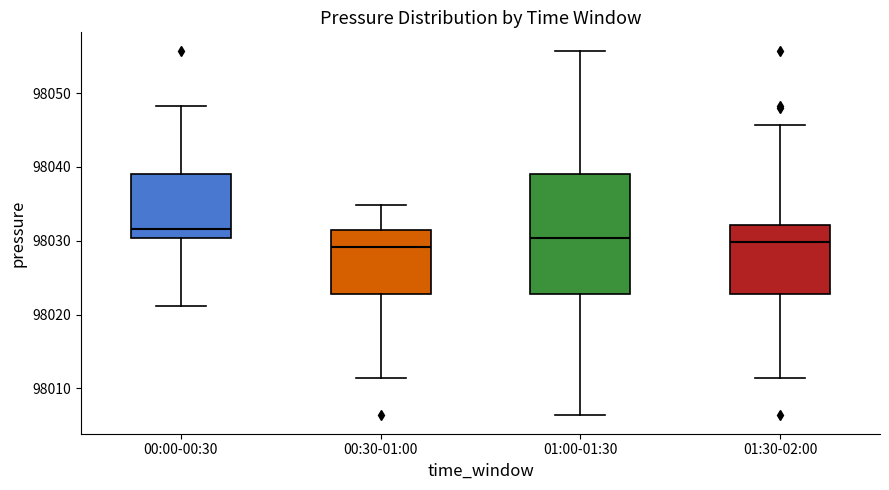

Comparing the boxes themselves (not the whiskers), which one is the tallest?

01:00-01:30